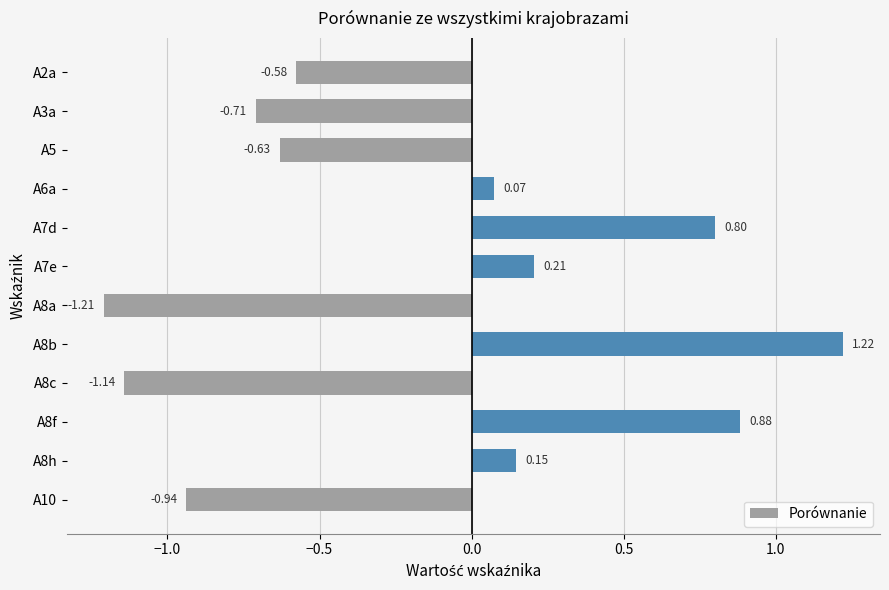

What is the difference between the maximum and minimum values?

2.4